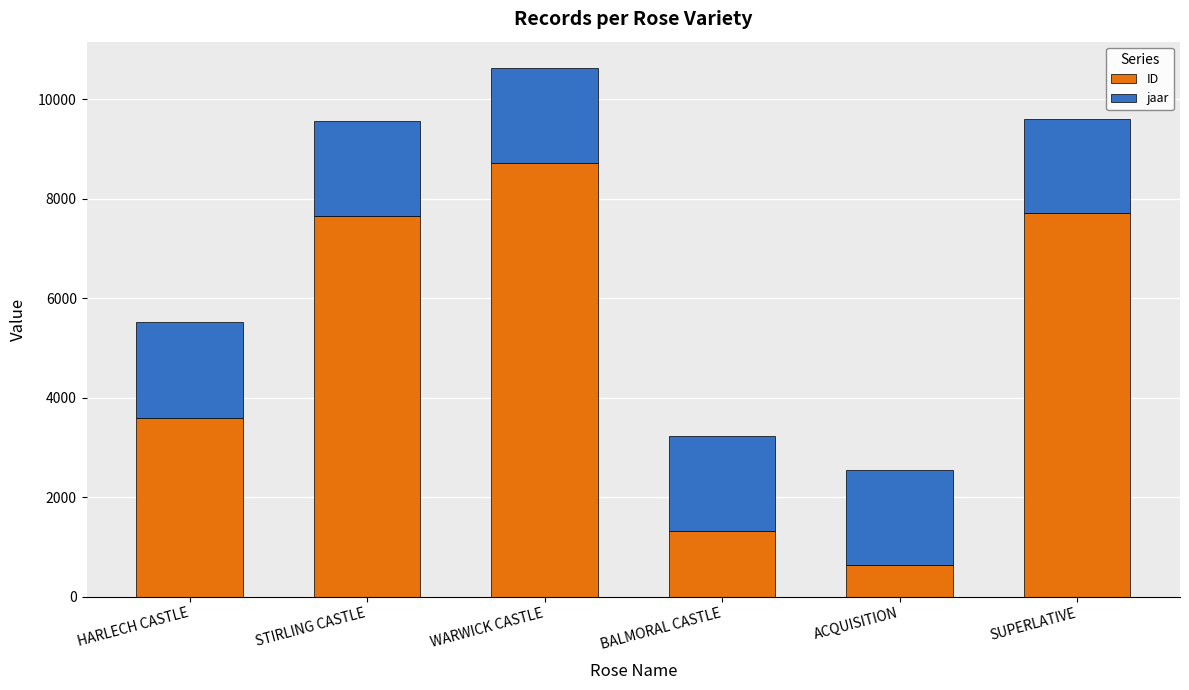

How many categories are shown in the chart?

6